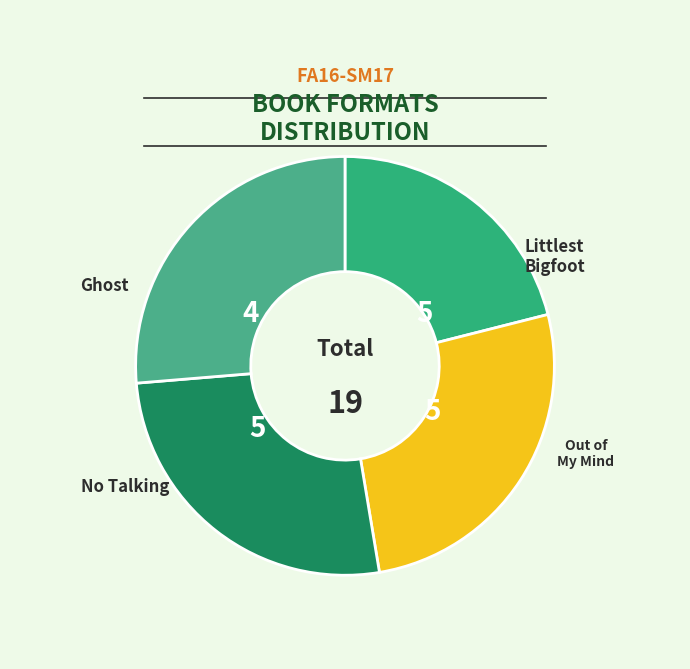

Count the number of slices in the pie.

4